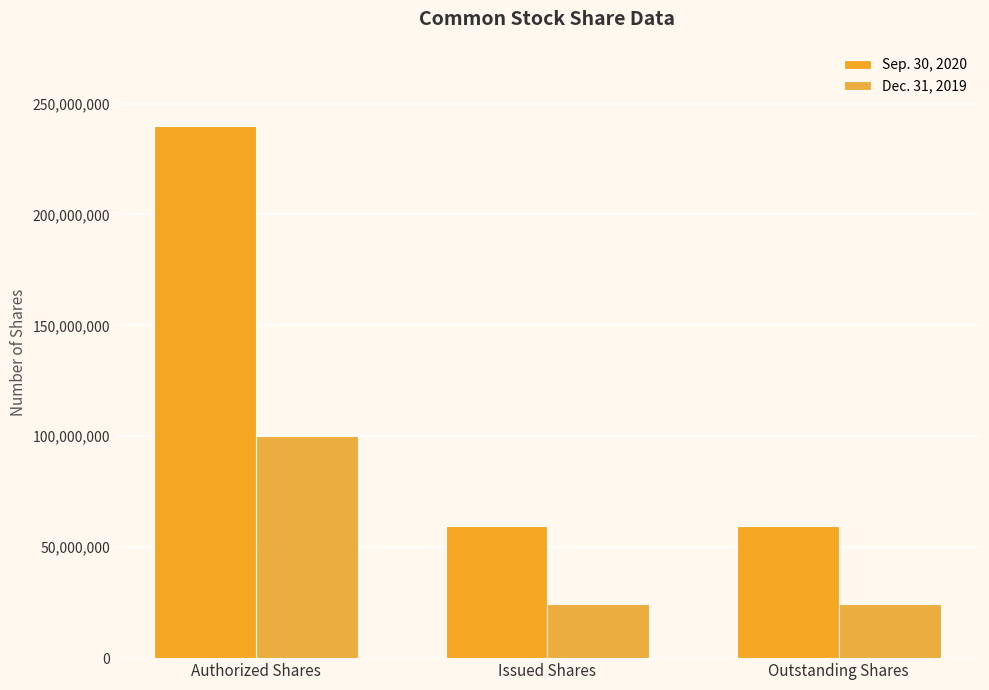

At how many categories does at least one series exceed 91824269?

1